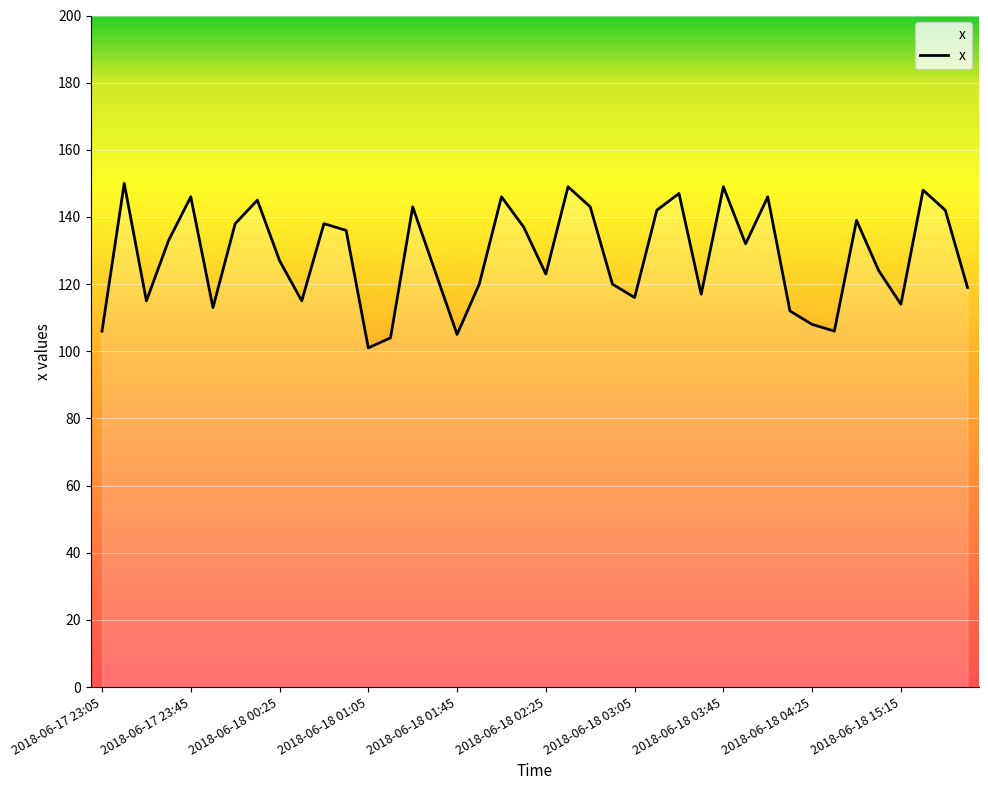

What is the greatest value displayed?

150